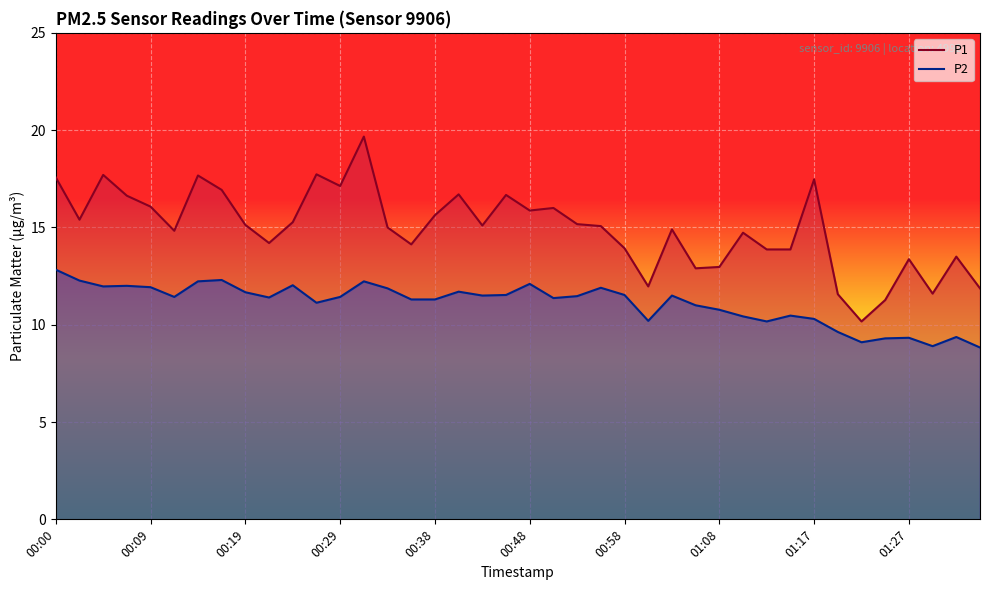

How many lines are shown in the chart?

2